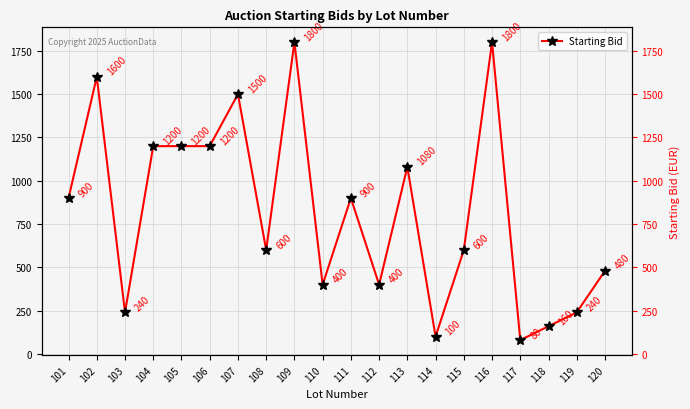

Count the number of values greater than 900.

8